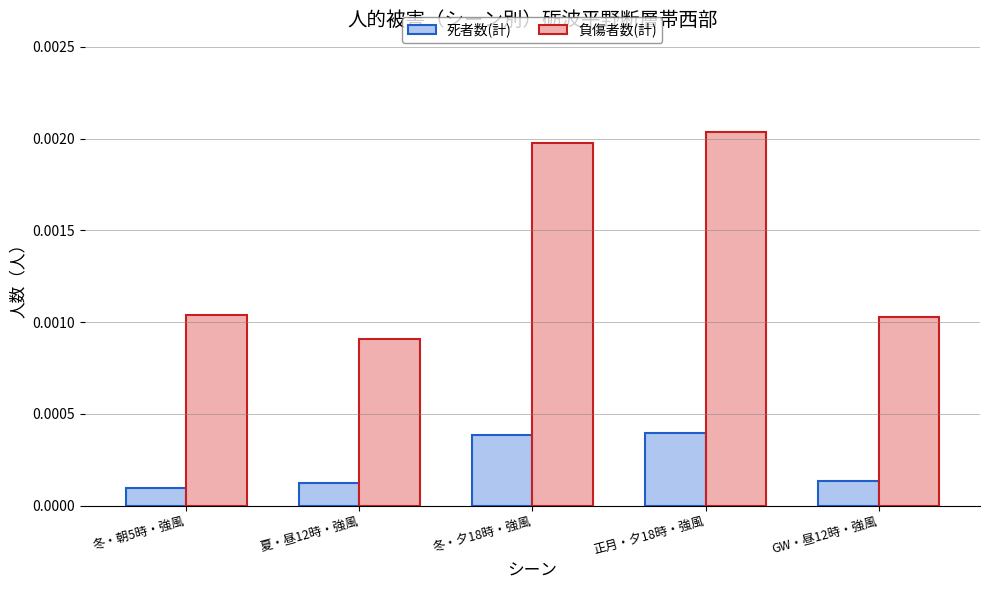

Where is 負傷者数(計) nearest to the value 0?

夏・昼12時・強風